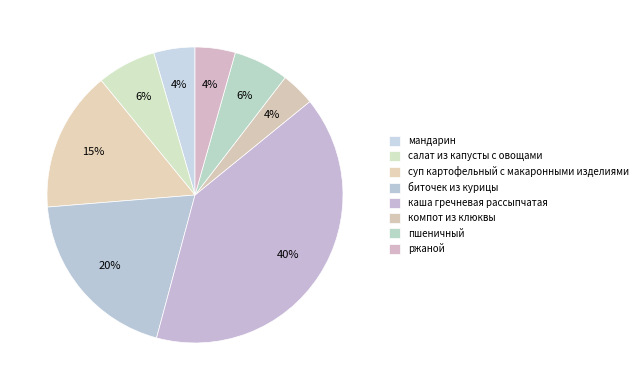

How many segments does this pie chart have?

8